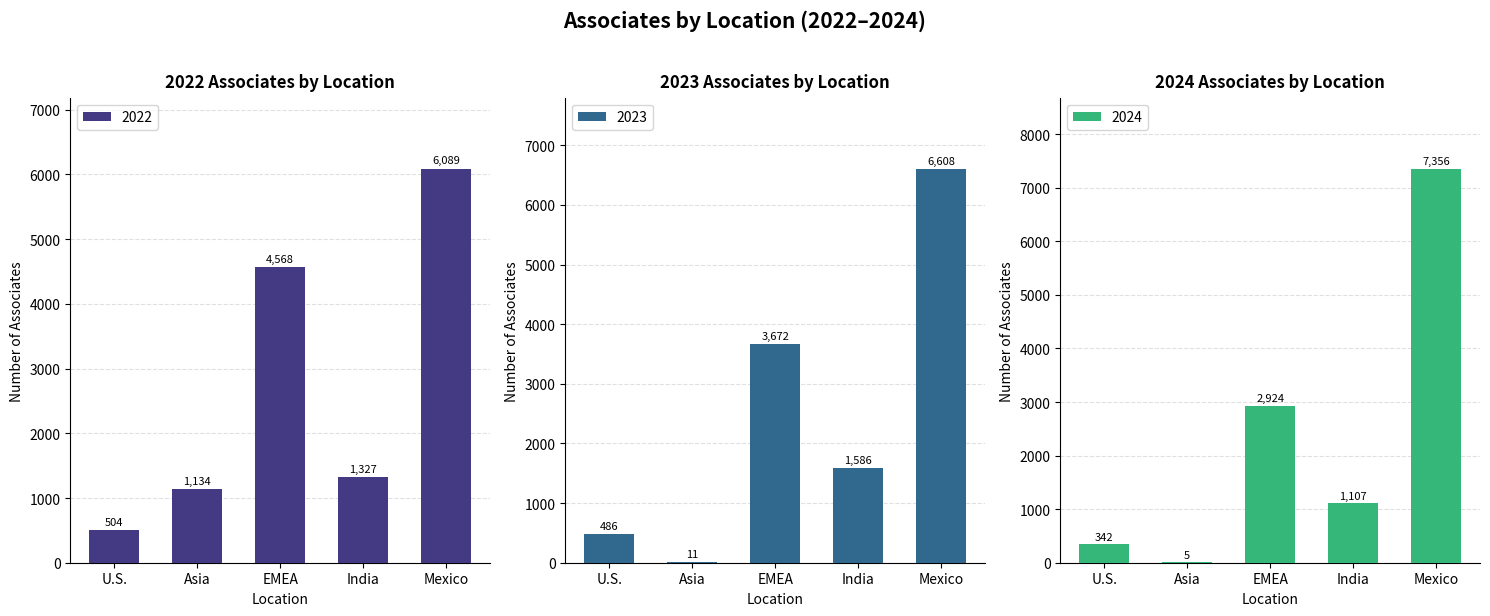

Between Asia and Mexico, which is larger?

Mexico